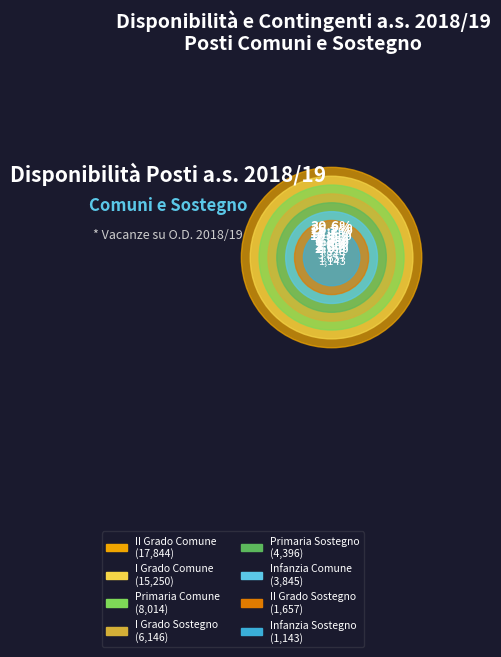

What is the largest slice in the pie chart?

II Grado Comune